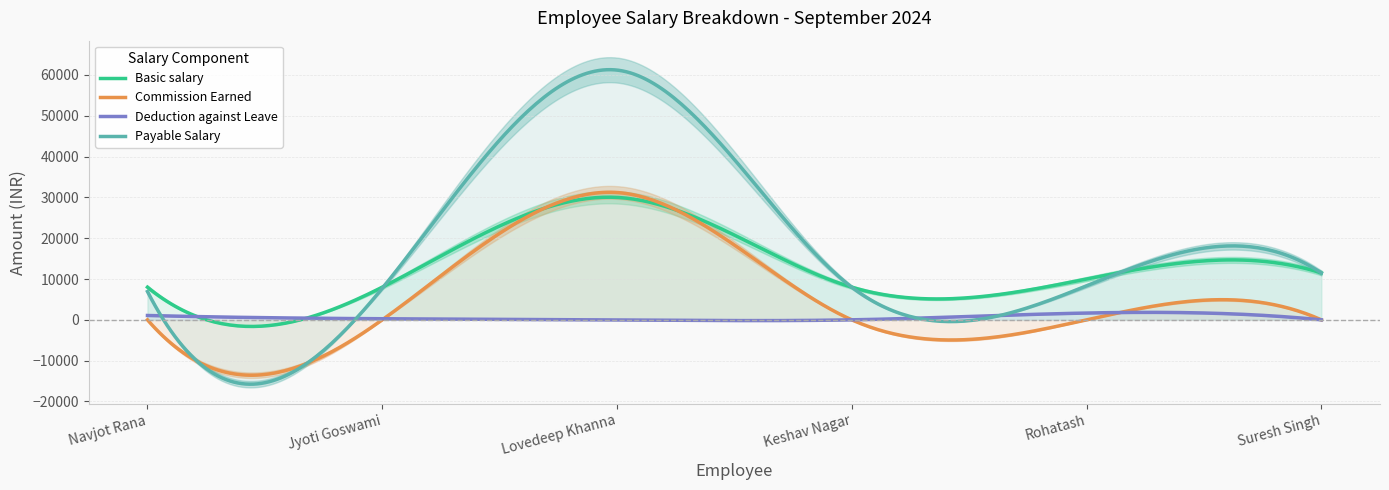

The Deduction against Leave series shows -676.5 at Lovedeep Khanna. True or false?

False